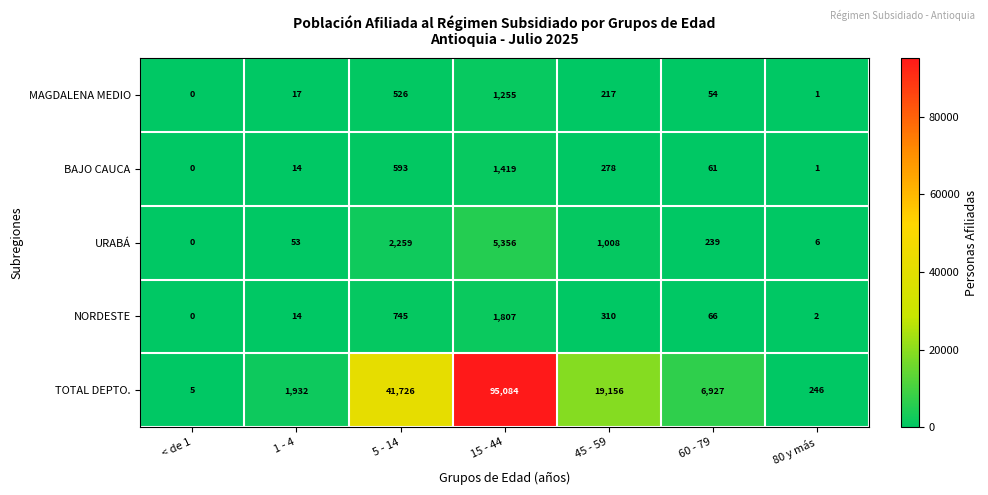

Is it true that NORDESTE equals 14 at 1 - 4?

True